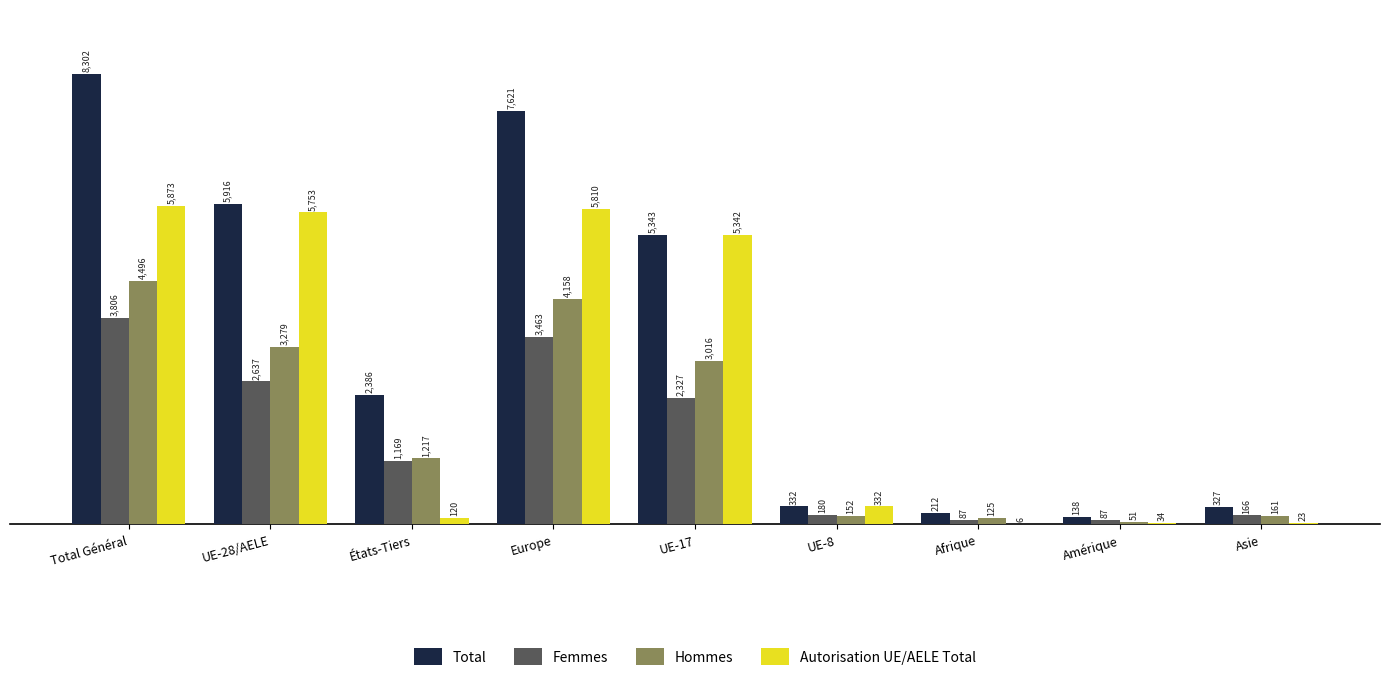

Where does the Total series first go above 2386?

Total Général